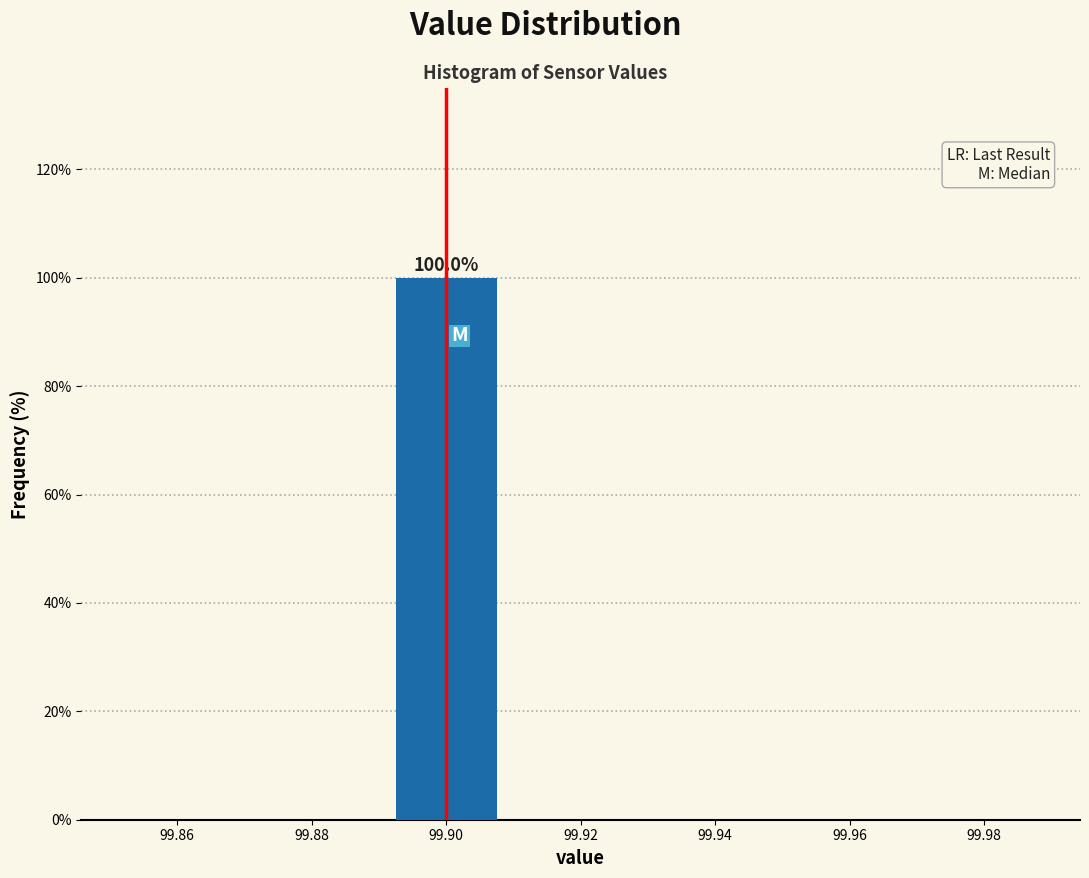

Which range on the x-axis has the tallest bar?

99.89 to 99.91